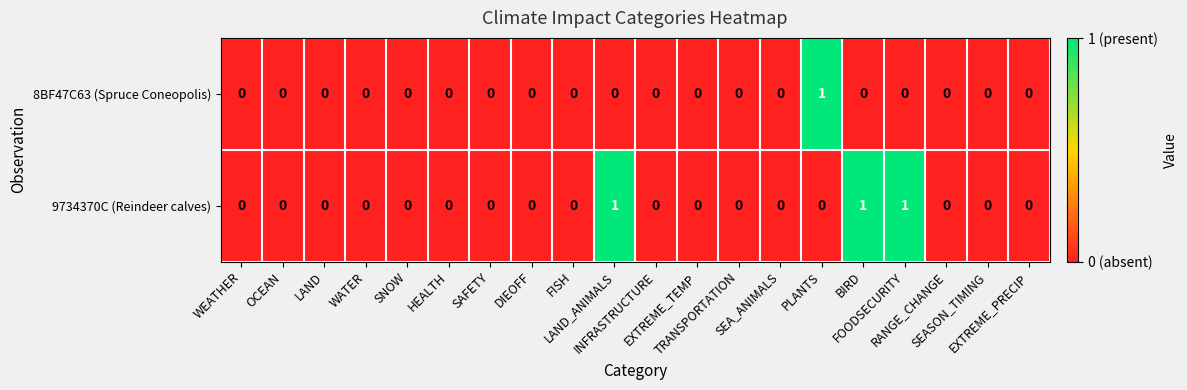

Which series has the largest total across all categories?

9734370C (Reindeer calves)